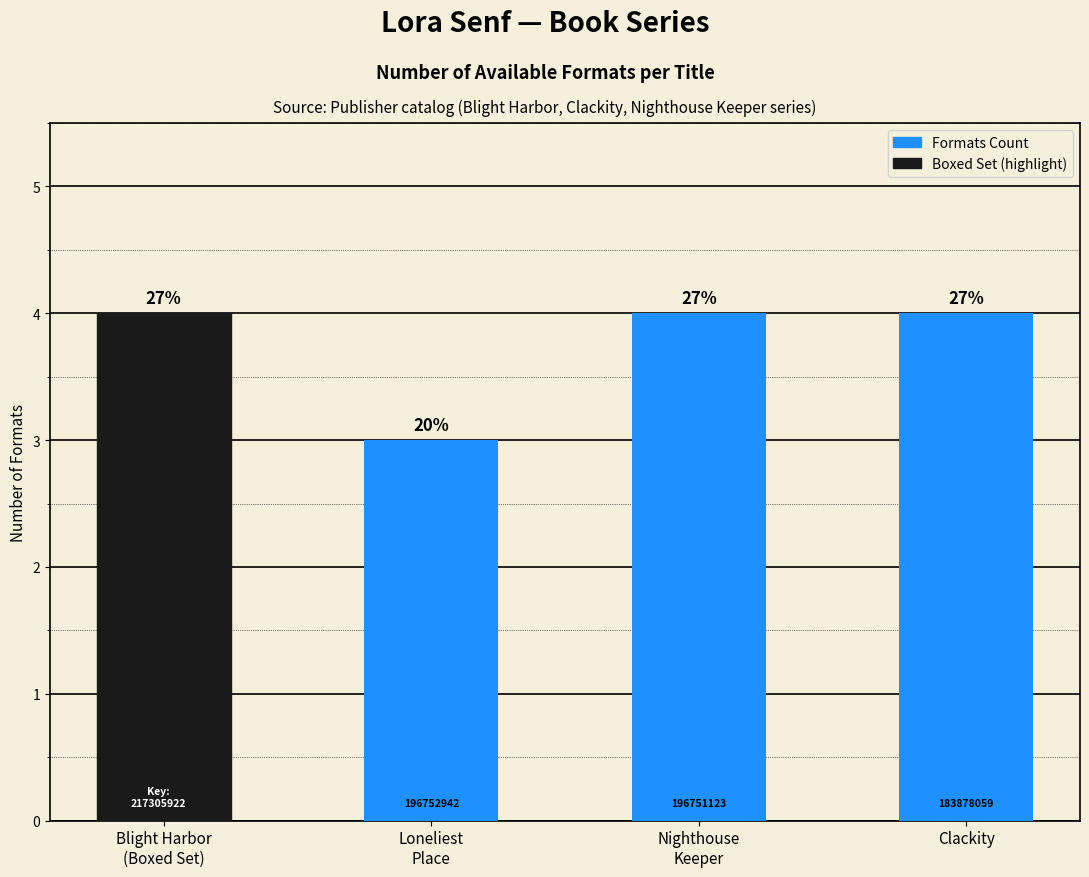

What is the maximum value shown in the chart?

4